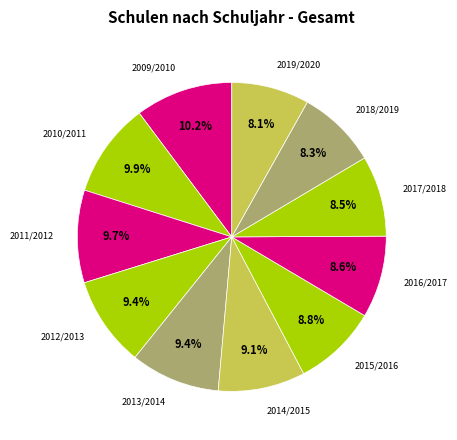

Count the number of slices in the pie.

11